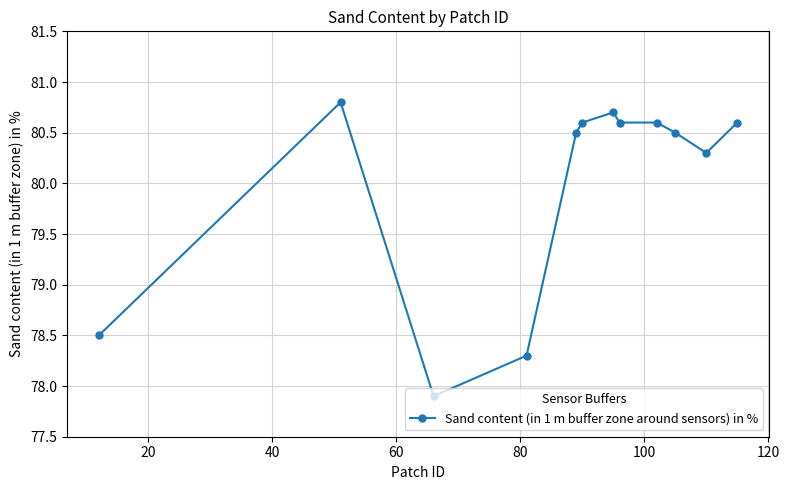

Does the chart have visible grid lines?

Yes